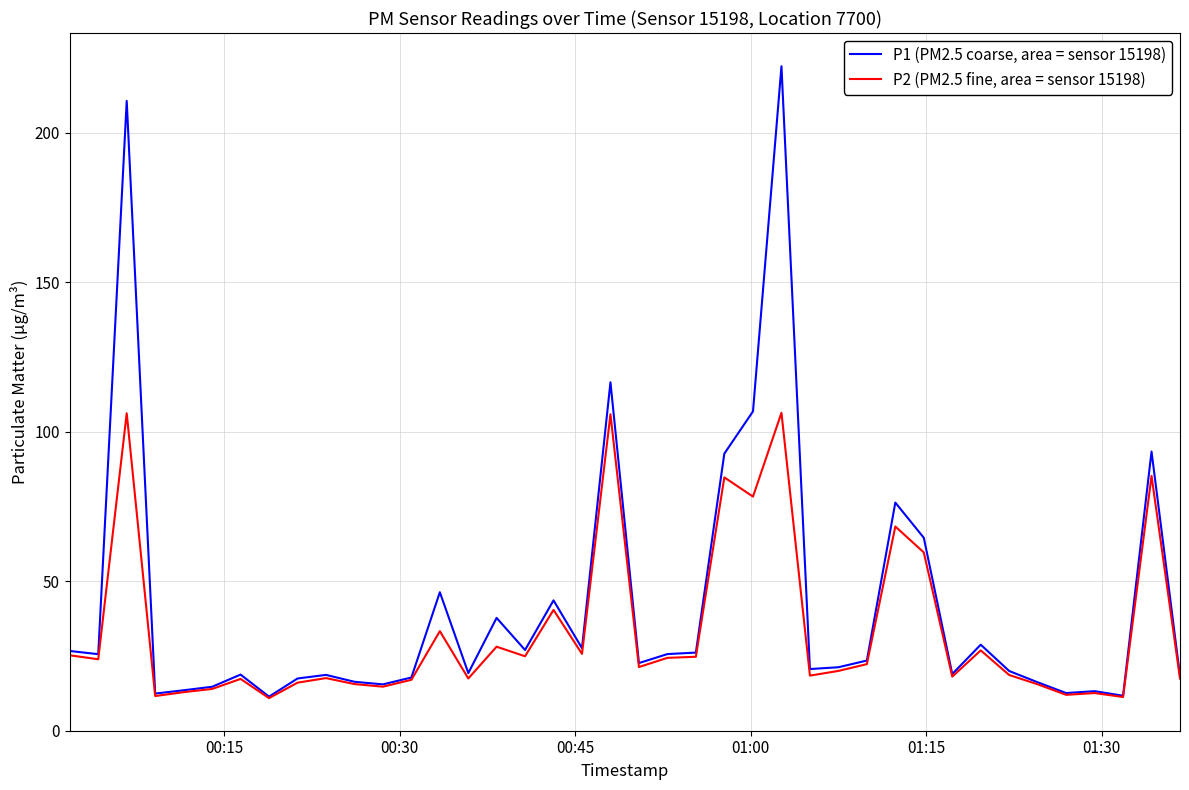

List the series in order of their overall mean, lowest first.

P2 (PM2.5 fine, area = sensor 15198), P1 (PM2.5 coarse, area = sensor 15198)